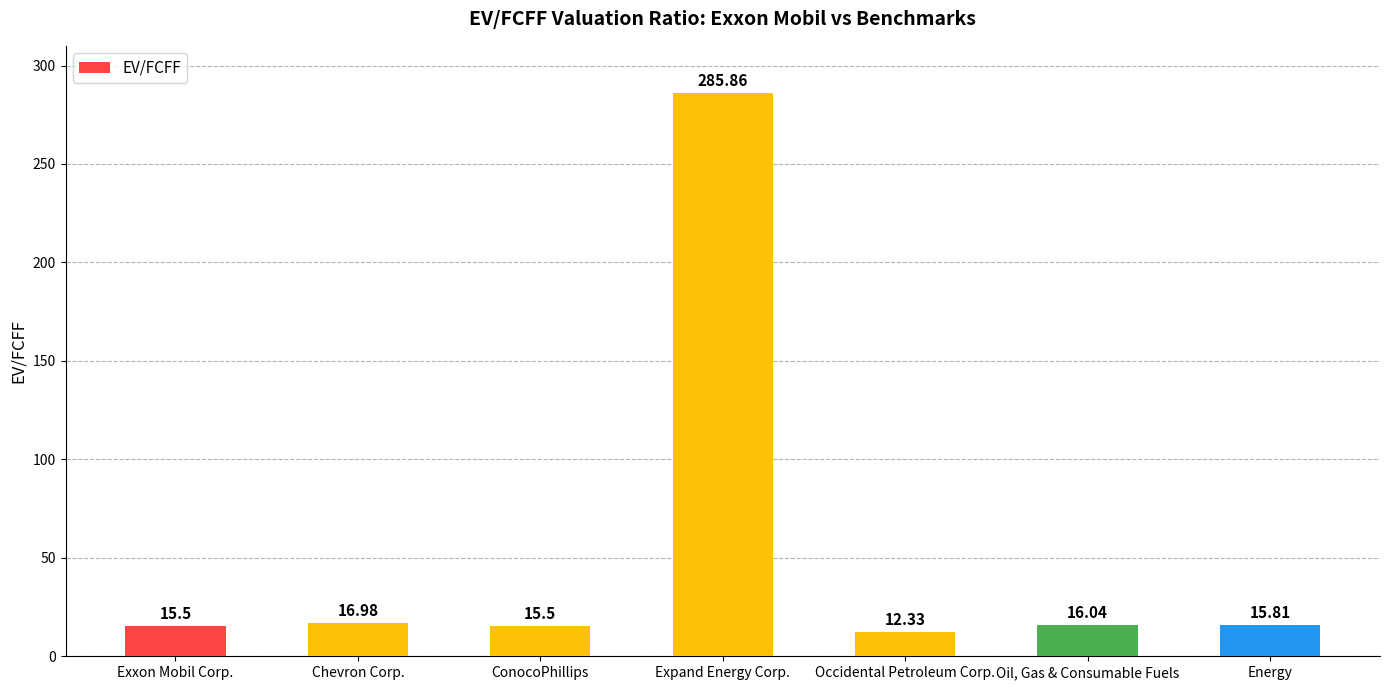

Is it true that the value at Expand Energy Corp. is 285.9?

True